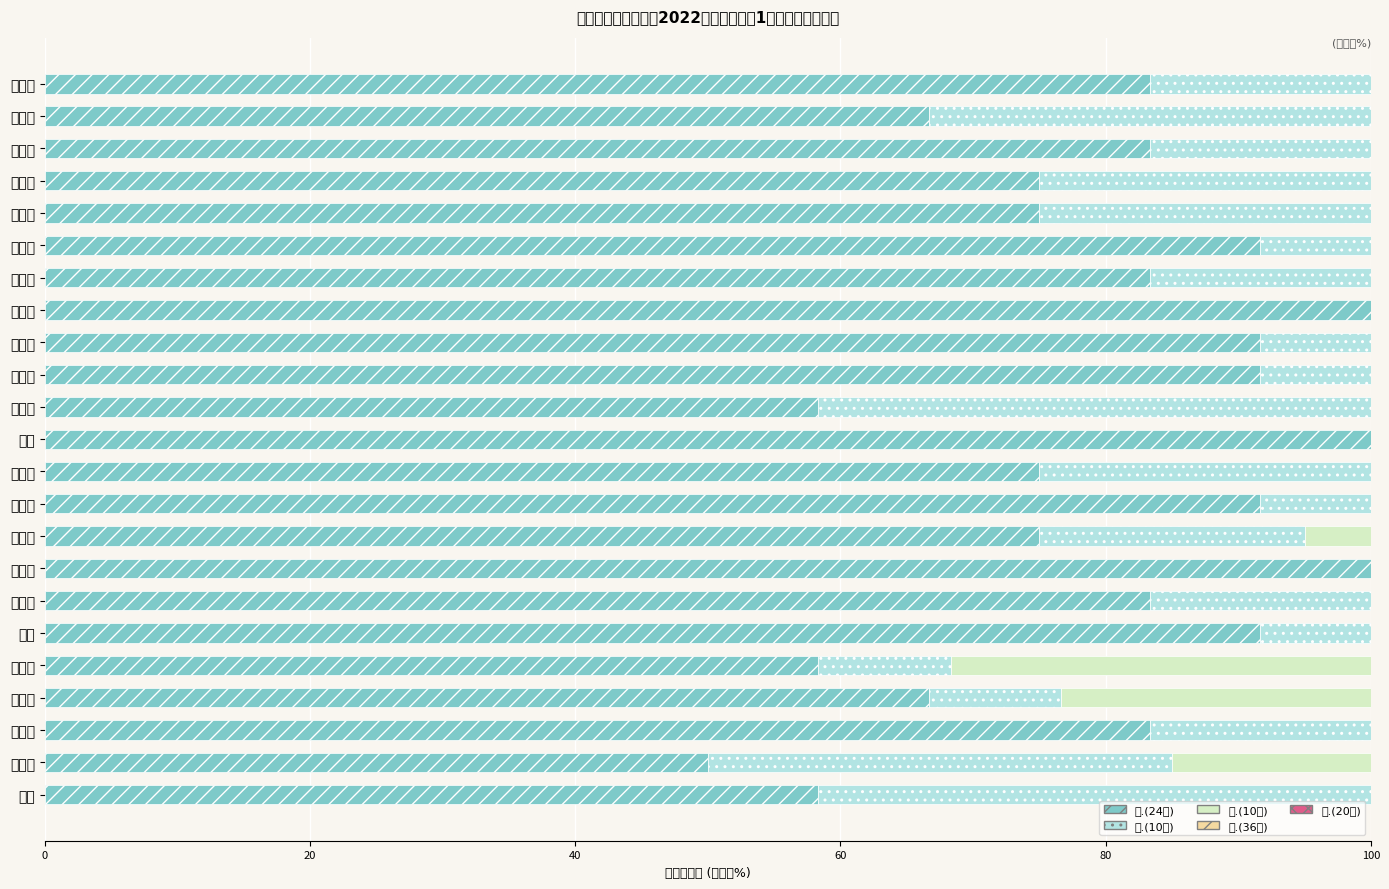

Is the value of 一.(24分) at 娄彩凤 greater than the value of 四.(36分) at 马星宇?

Yes